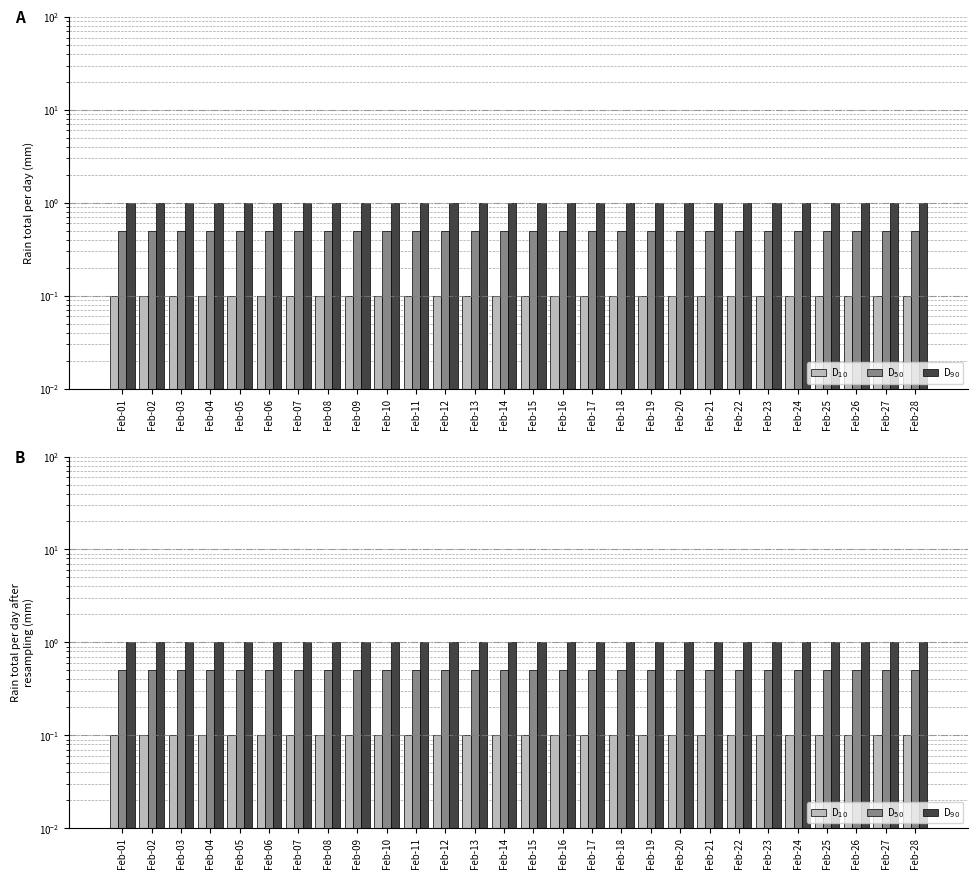

What is the spread (max minus min) of values at Feb-12?

0.9